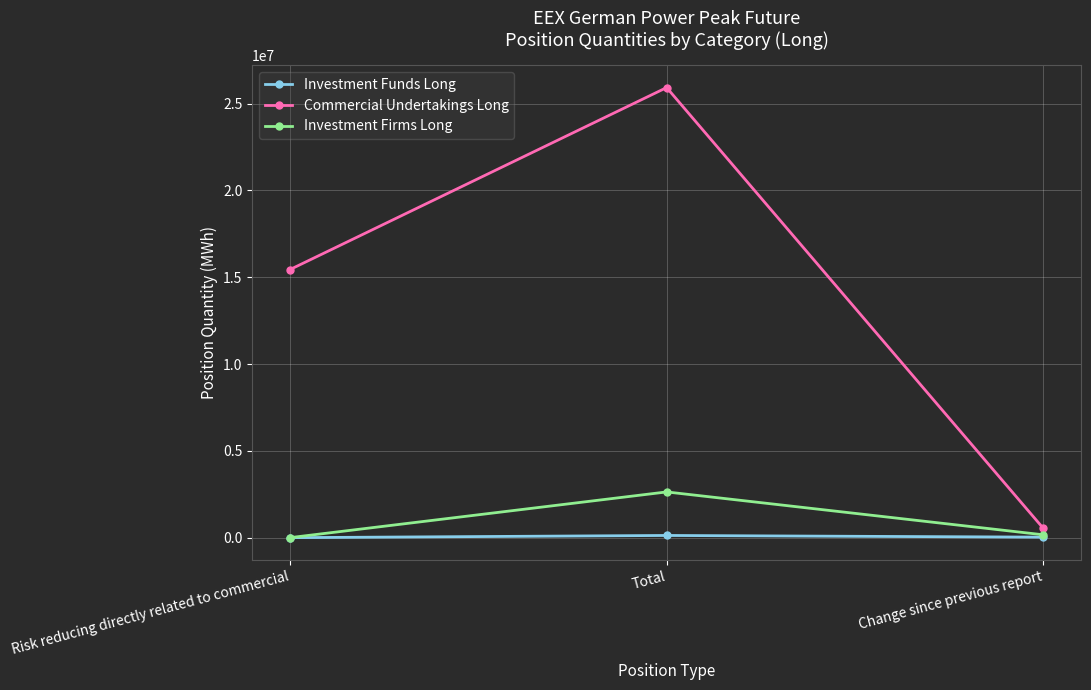

What is the value of the Investment Funds Long point at the 1st from the left?

5784